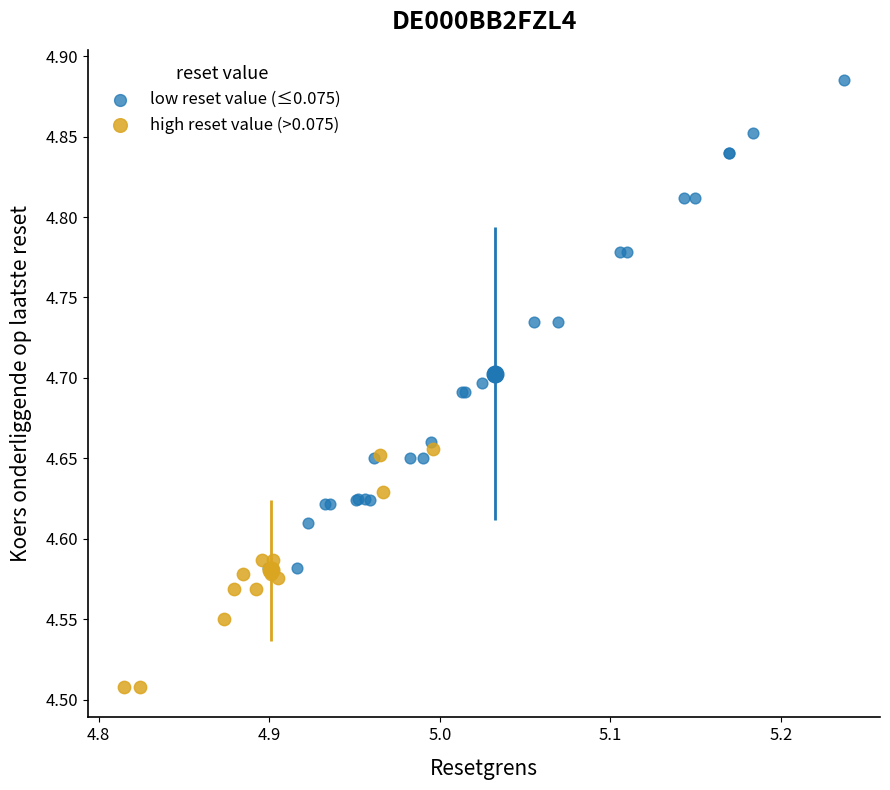

Which series reaches the minimum Y coordinate?

high reset value (>0.075)